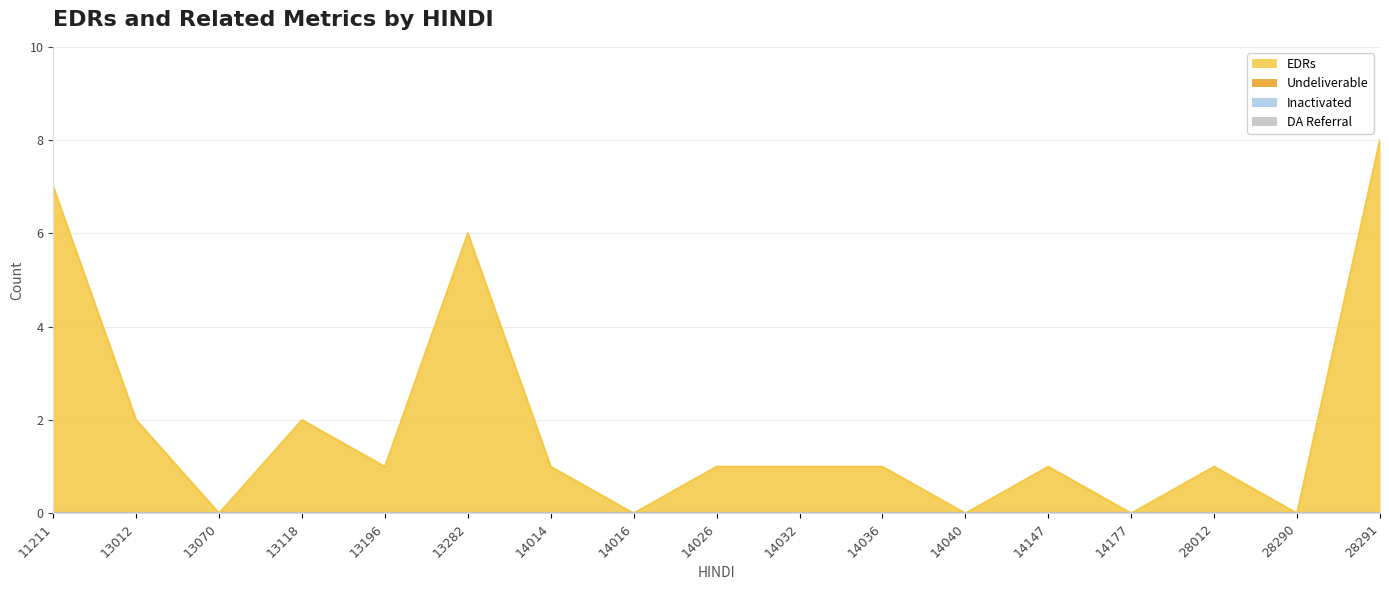

How many lines are shown in the chart?

4